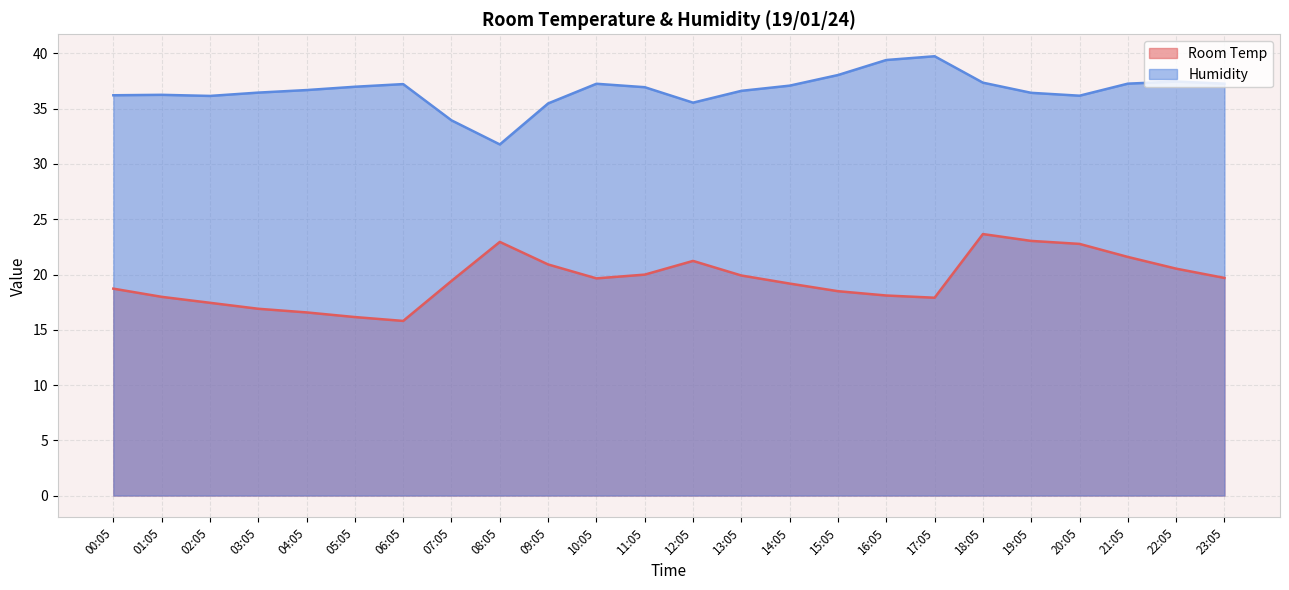

True or false: Room Temp and Humidity cross at least once.

False